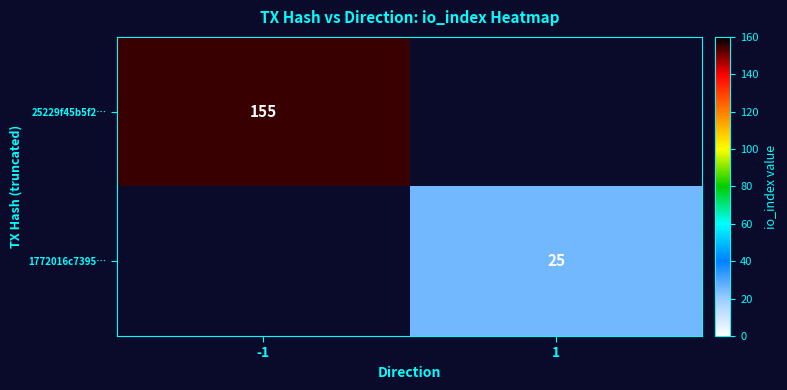

The 25229f45b5f2… series shows 46 at -1. True or false?

False